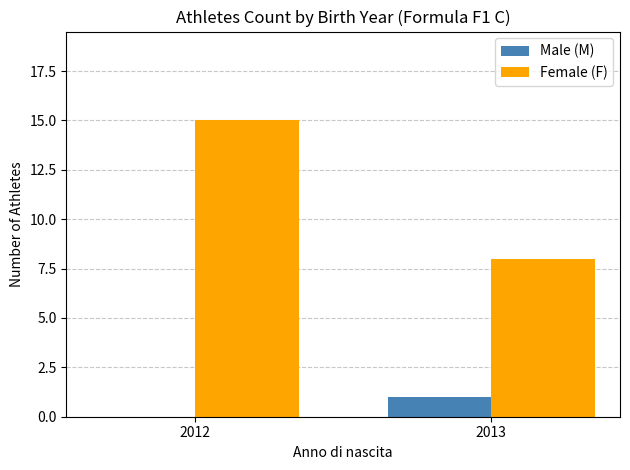

Between 2012 and 2013, which series saw the biggest shift?

Female (F)